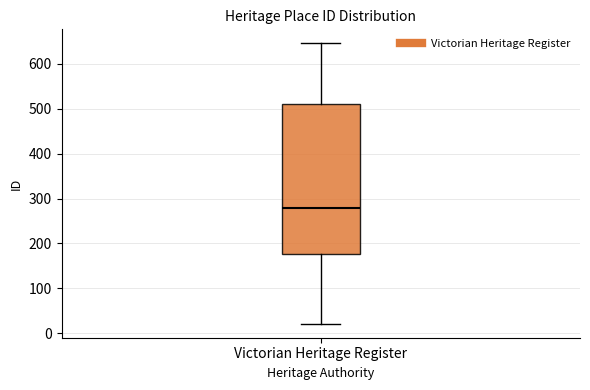

Transcribe this box plot: give where the median line is, the range the box spans, and where the two whiskers end, as read against the y-axis. The values are not printed on the chart, so give them approximately, as read against the axis.

median 280, box 180 to 510, whiskers 20 to 650